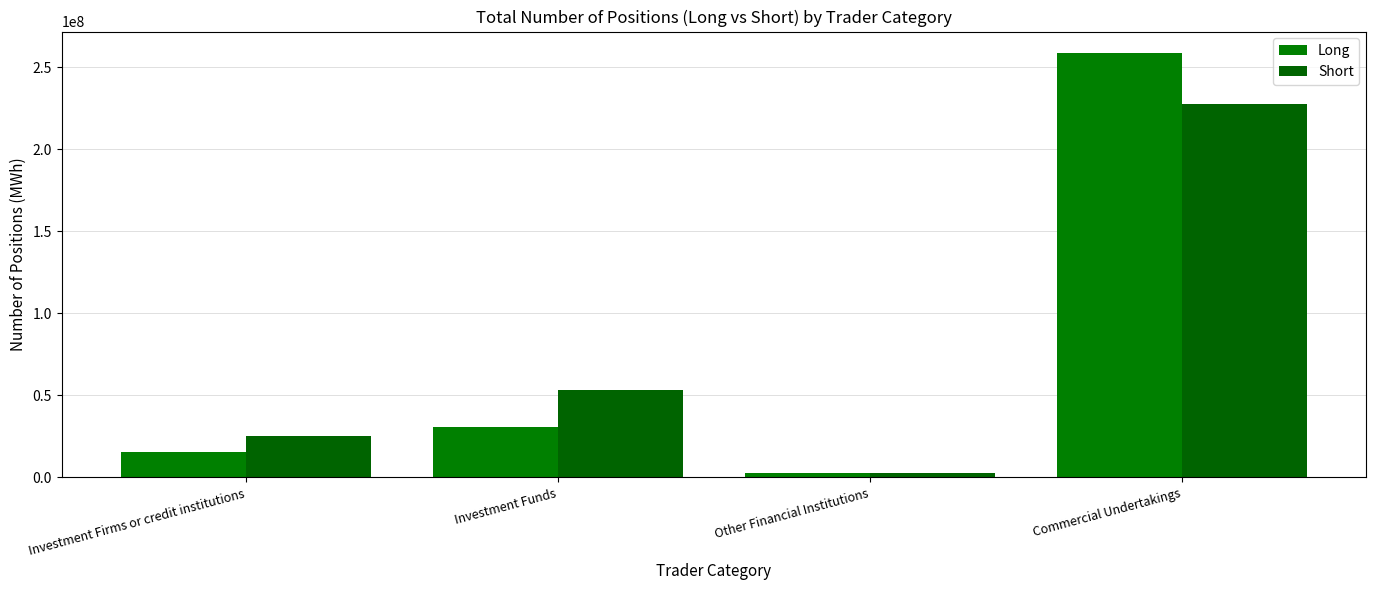

What is the difference between the Short values at Other Financial Institutions and Investment Funds?

50871440.0